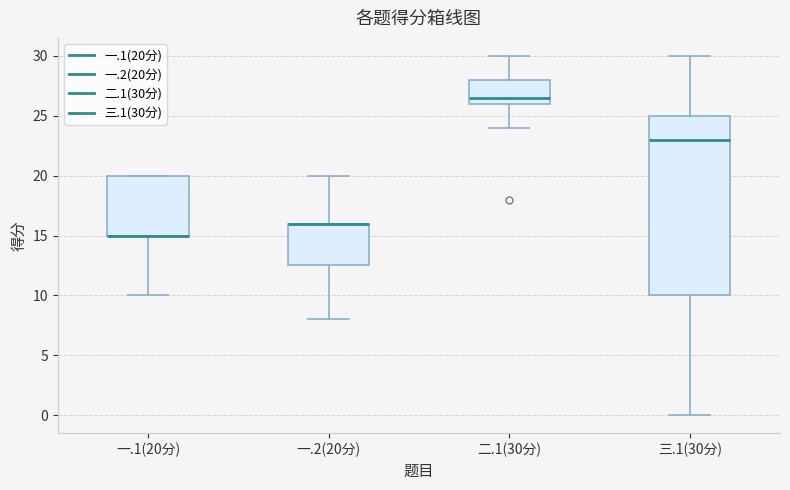

Comparing the boxes themselves (not the whiskers), which one is the tallest?

三.1(30分)